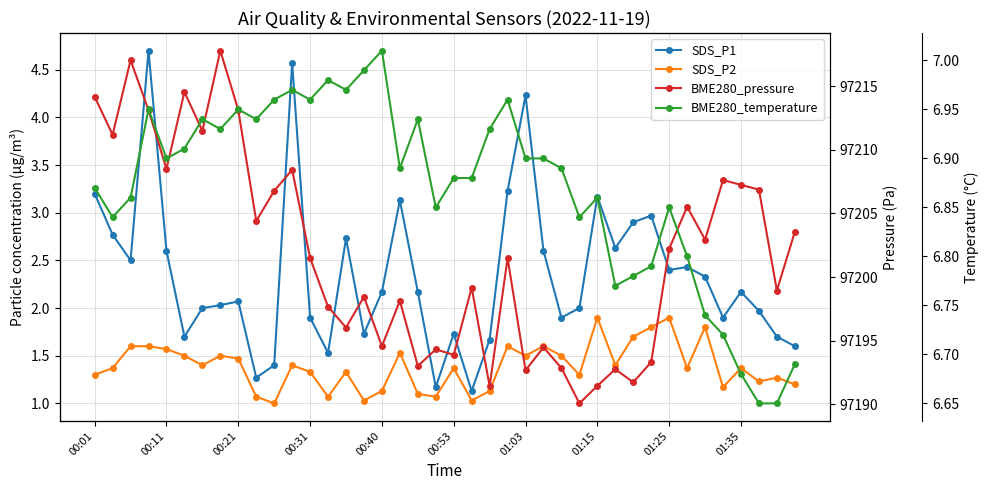

Is it true that BME280_pressure equals 97193.0 at 18?

True